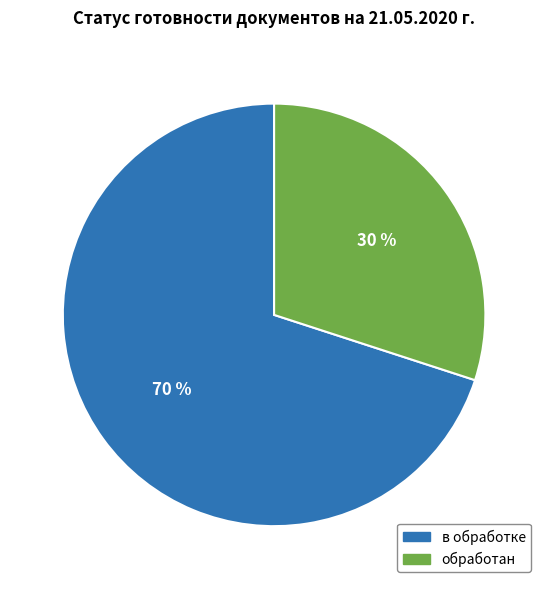

Rank the categories by value from lowest to highest.

обработан, в обработке